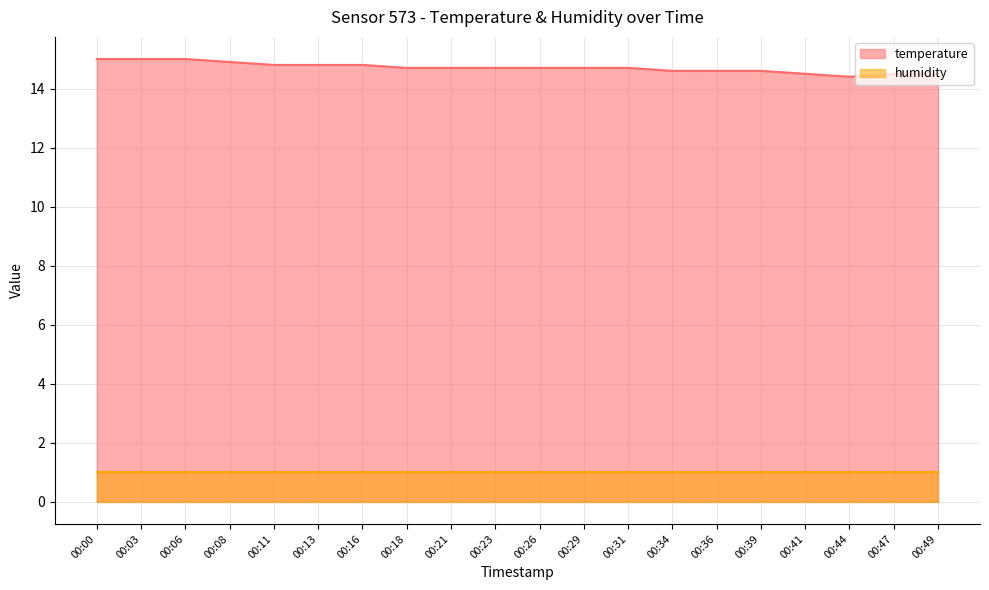

At which category does the chart reach its peak across all series?

00:00